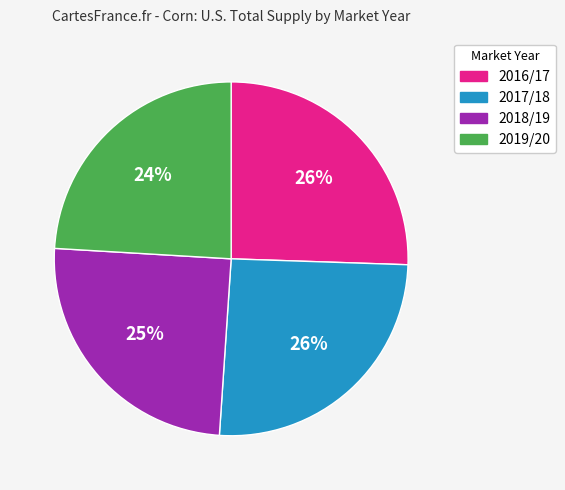

What is the smallest slice in the pie chart?

2019/20